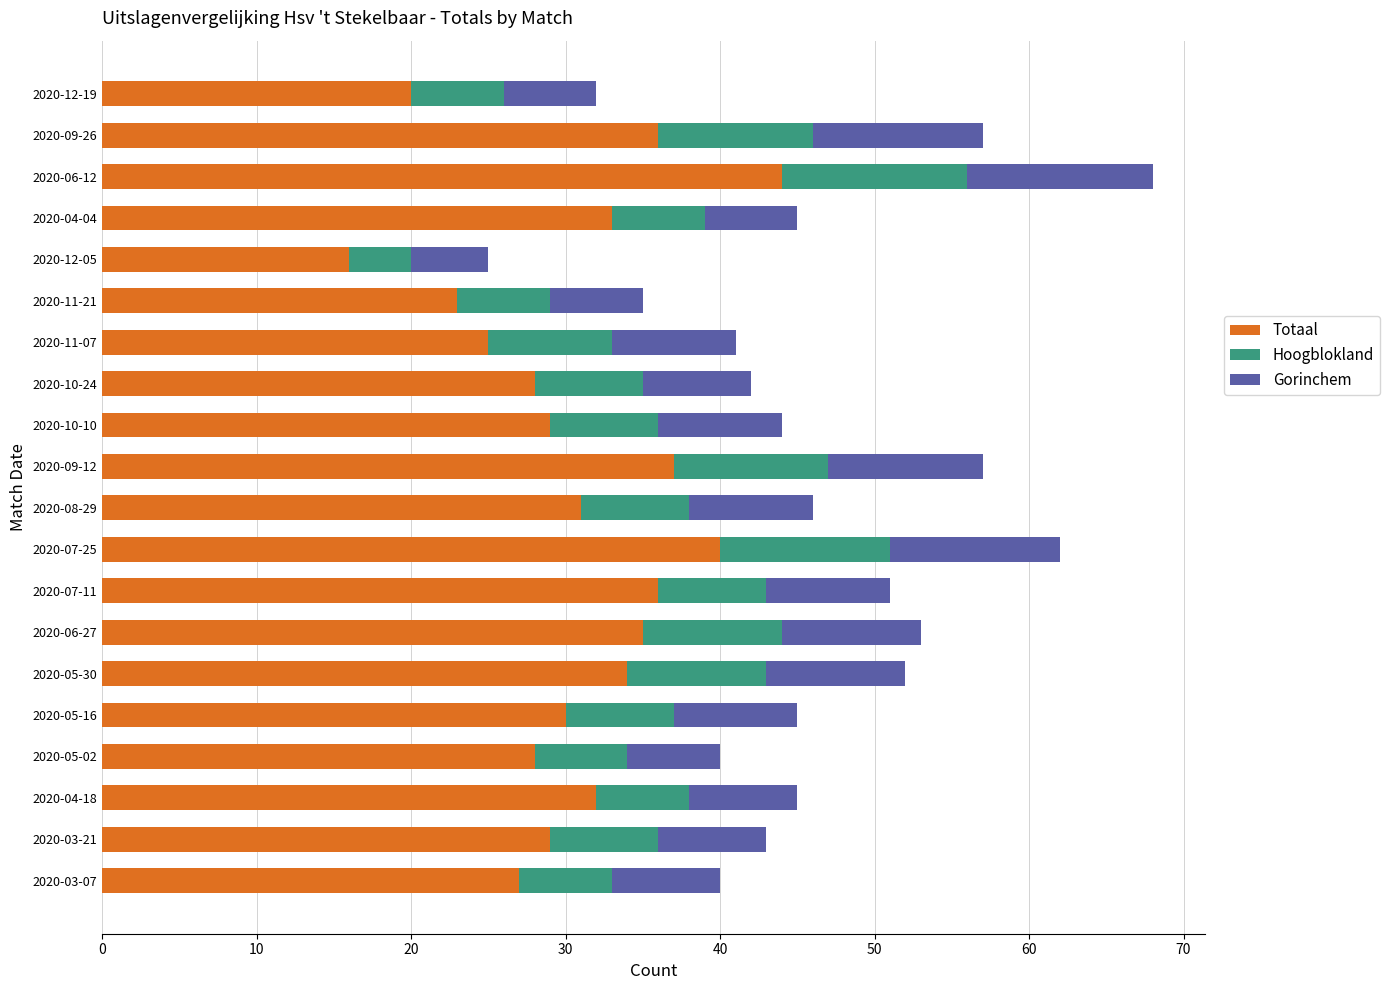

Is it true that Totaal equals 13 at 2020-06-12?

False